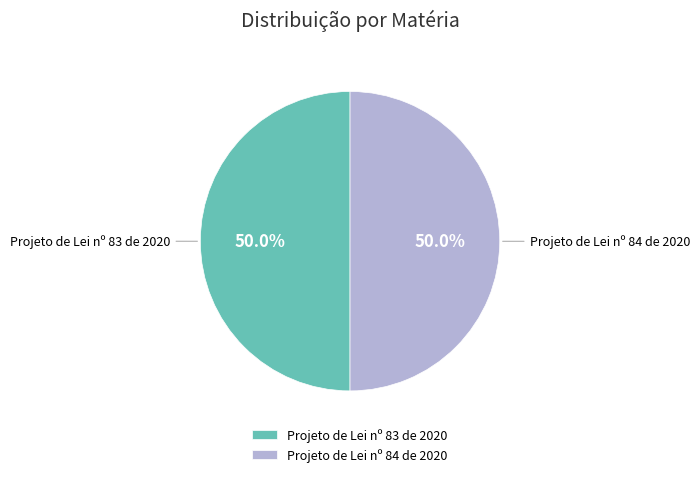

Is it true that Projeto de Lei nº 84 de 2020 is 50% of the pie?

True